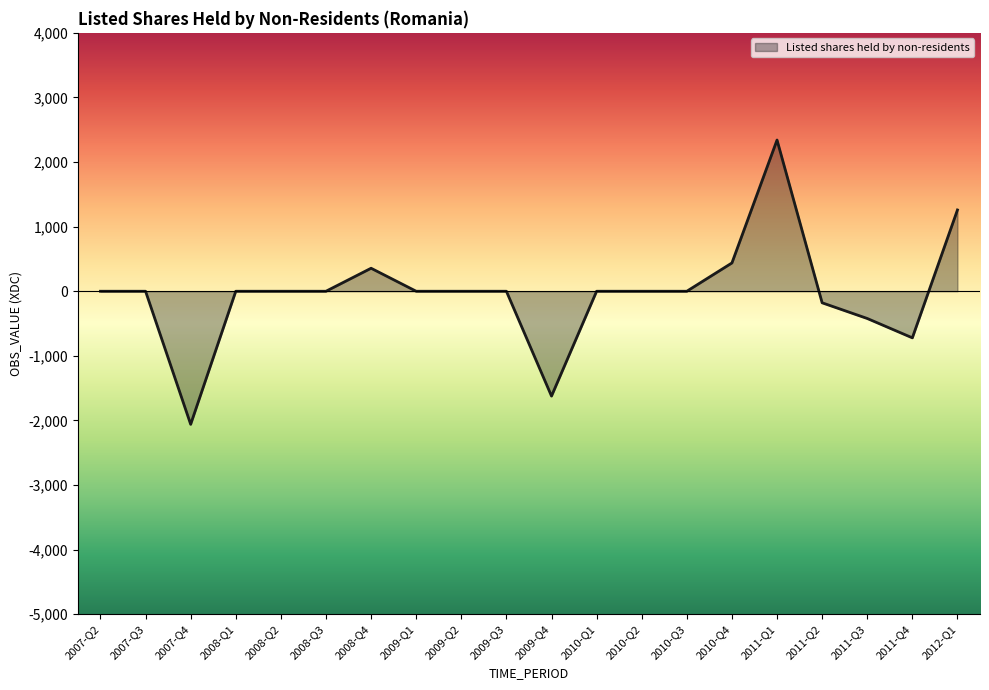

The value at 2009-Q4 is -1623.0. True or false?

True